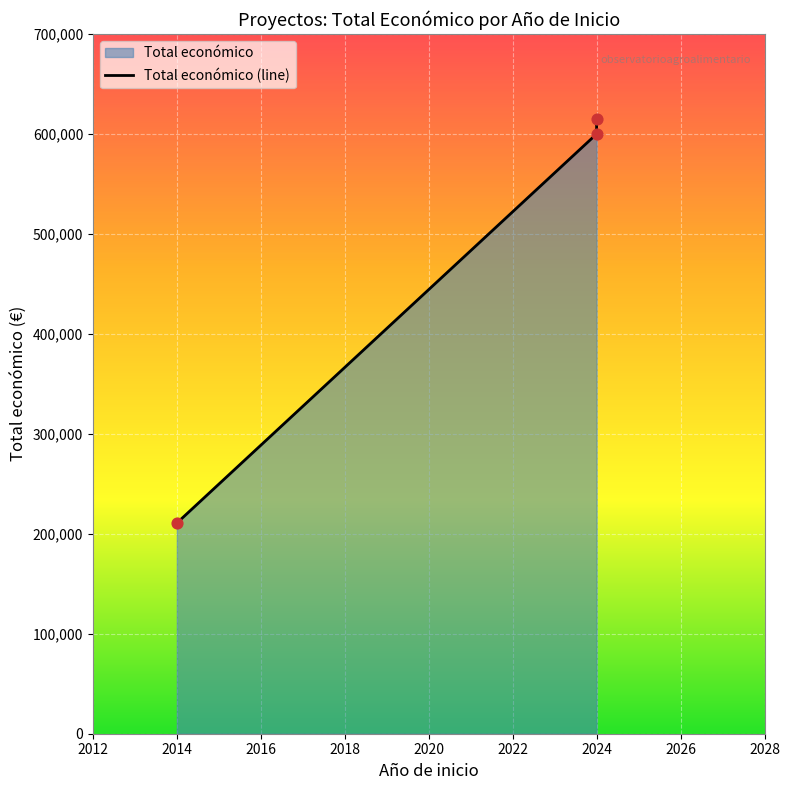

What is the change in value from 2014 to 2024?

+404620